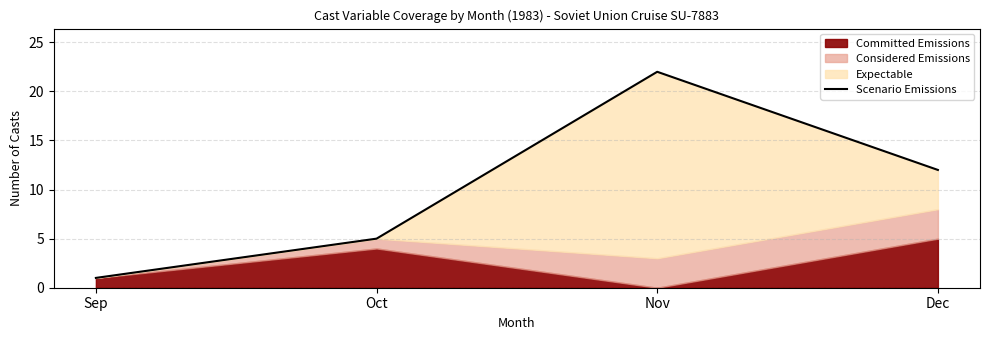

Does the chart display data point markers on the line(s)?

No